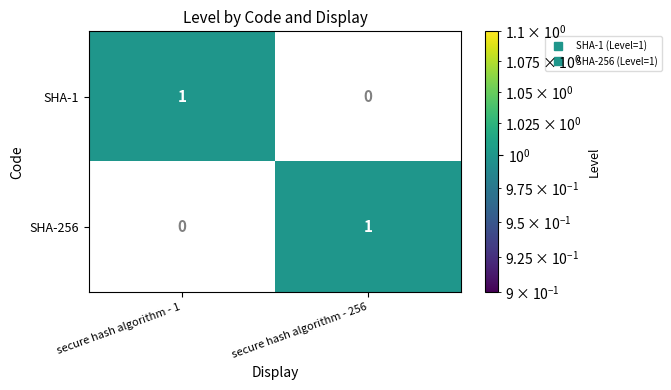

At which label does SHA-256 reach its minimum?

secure hash algorithm - 1